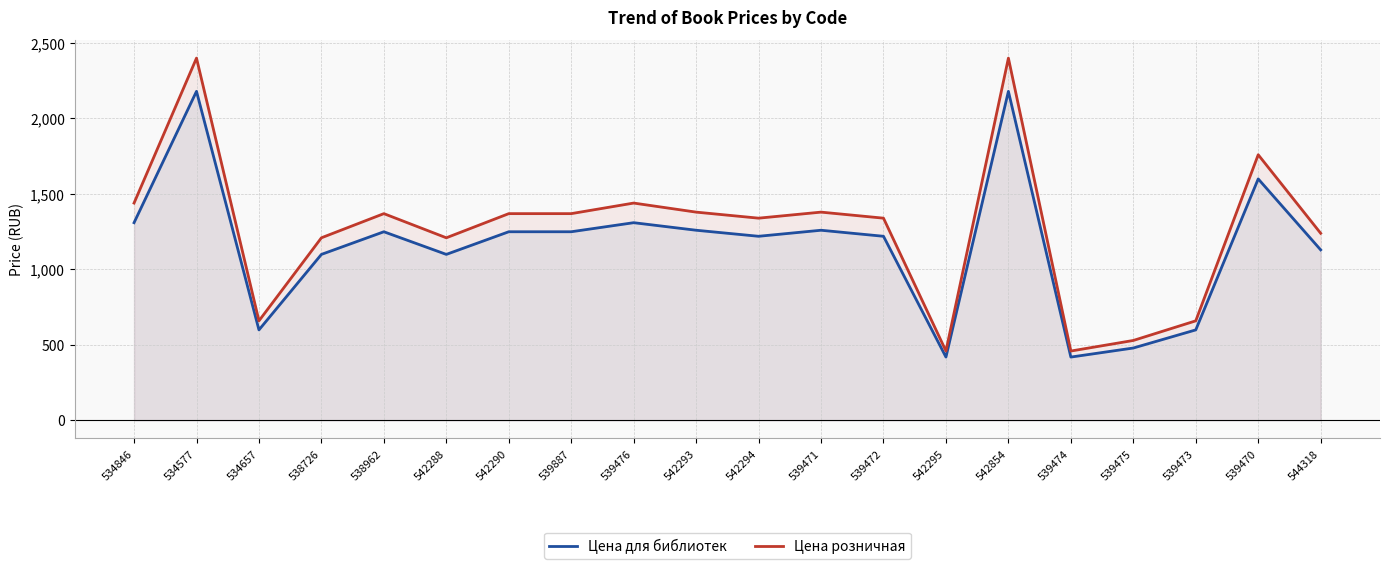

Rank the categories by Цена для библиотек value from lowest to highest.

542295, 539474, 539475, 534657, 539473, 538726, 542288, 544318, 542294, 539472, 538962, 542290, 539887, 542293, 539471, 534846, 539476, 539470, 534577, 542854